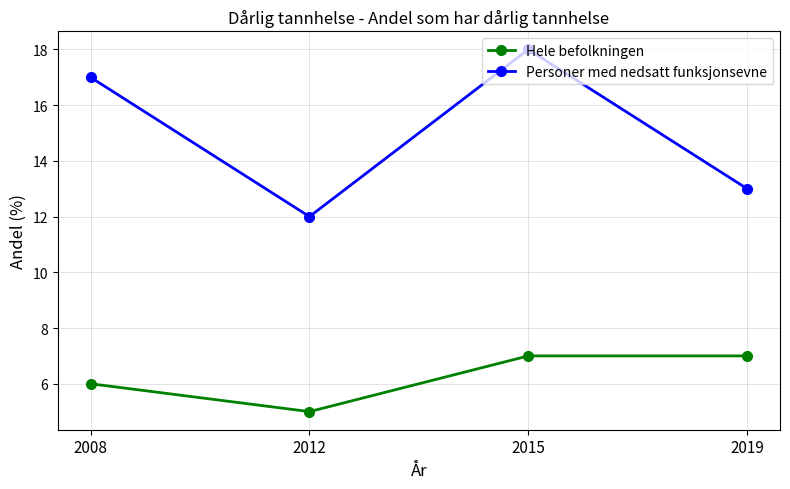

Reading left to right, what are all the values shown in this chart?

Hele befolkningen: 6	5	7	7
Personer med nedsatt funksjonsevne: 17	12	18	13